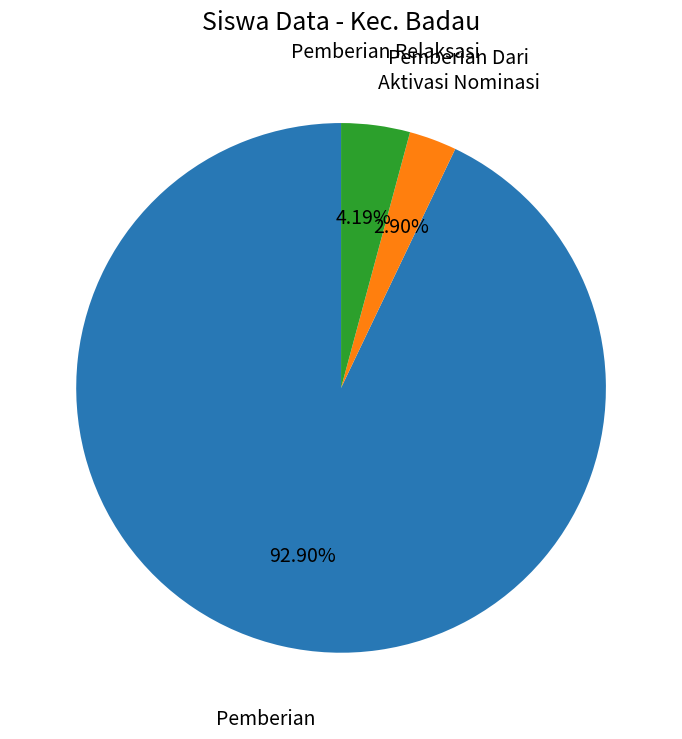

Which slice is the smallest?

Pemberian Dari Aktivasi Nominasi